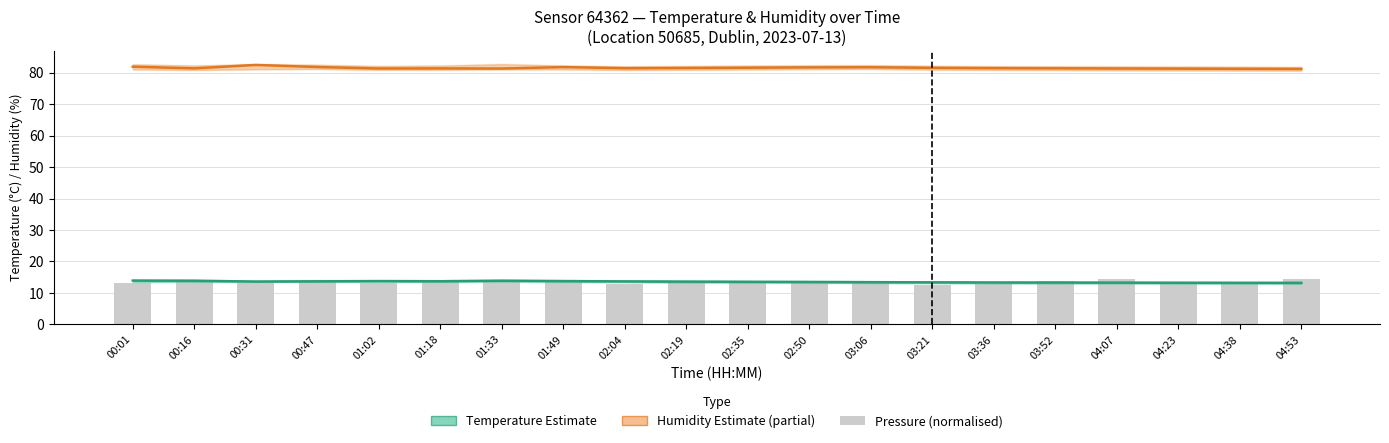

What is the approximate value of Humidity (%) at 00:01?

81.9